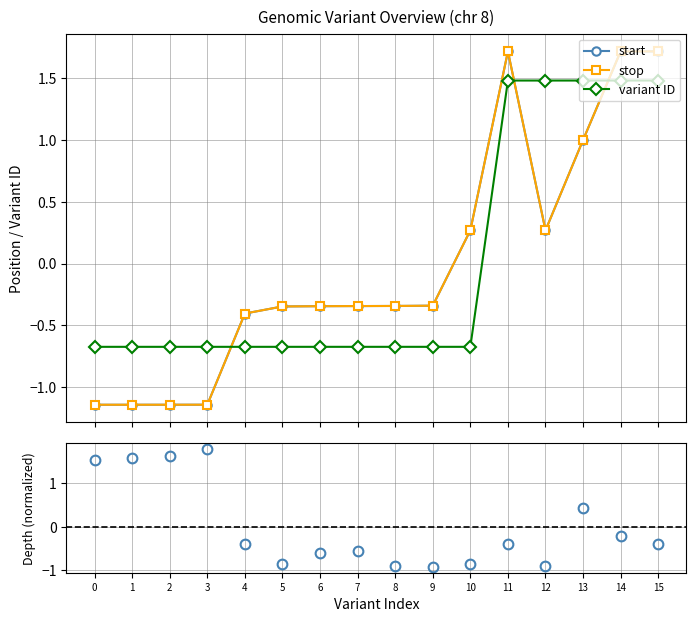

Reading left to right, what are all the values shown in this chart?

start: -1.1	-1.1	-1.1	-1.1	-0.4	-0.3	-0.3	-0.3	-0.3	-0.3	0.3	1.7	0.3	1.0	1.7	1.7
stop: -1.1	-1.1	-1.1	-1.1	-0.4	-0.3	-0.3	-0.3	-0.3	-0.3	0.3	1.7	0.3	1.0	1.7	1.7
variant ID: -0.7	-0.7	-0.7	-0.7	-0.7	-0.7	-0.7	-0.7	-0.7	-0.7	-0.7	1.5	1.5	1.5	1.5	1.5
depth: 1.5	1.6	1.6	1.8	-0.4	-0.8	-0.6	-0.6	-0.9	-0.9	-0.9	-0.4	-0.9	0.4	-0.2	-0.4